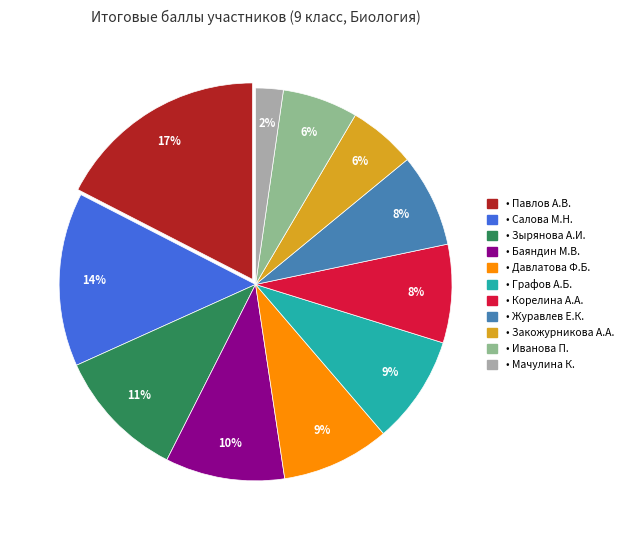

To the nearest percent, what is the difference between the largest and smallest slice percentages?

15%